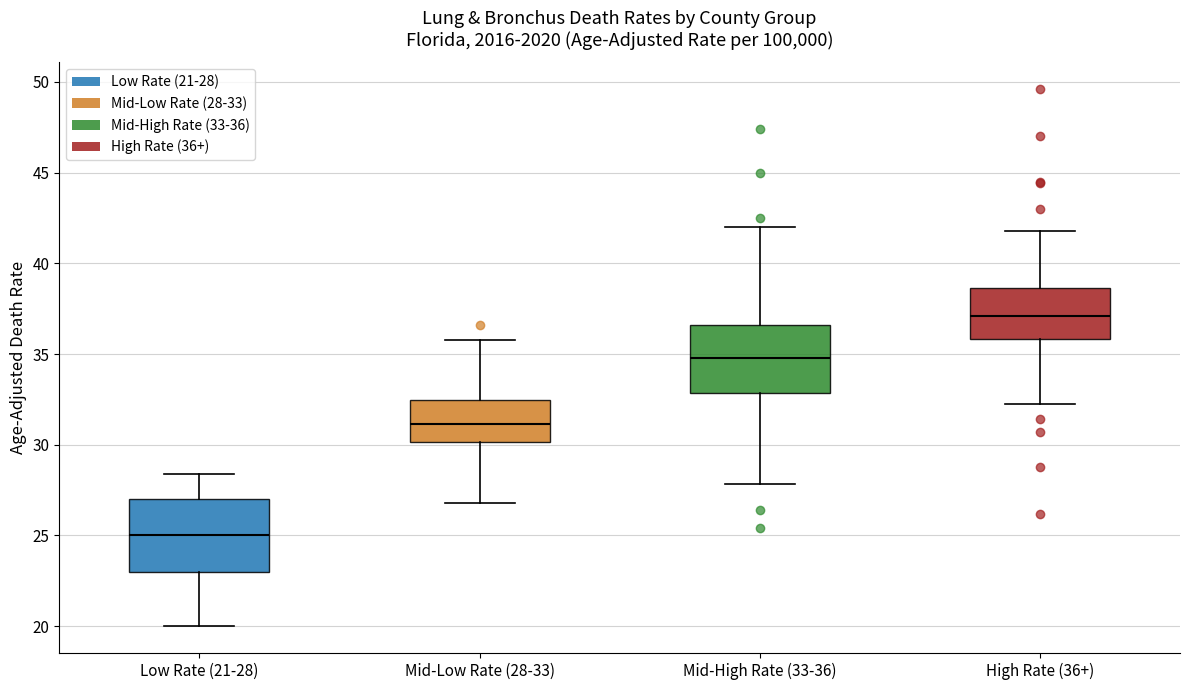

Where does the lower whisker of the box for Mid-High Rate (33-36) end on the y-axis? The values are not printed on the chart, so give them approximately, as read against the axis.

28.0